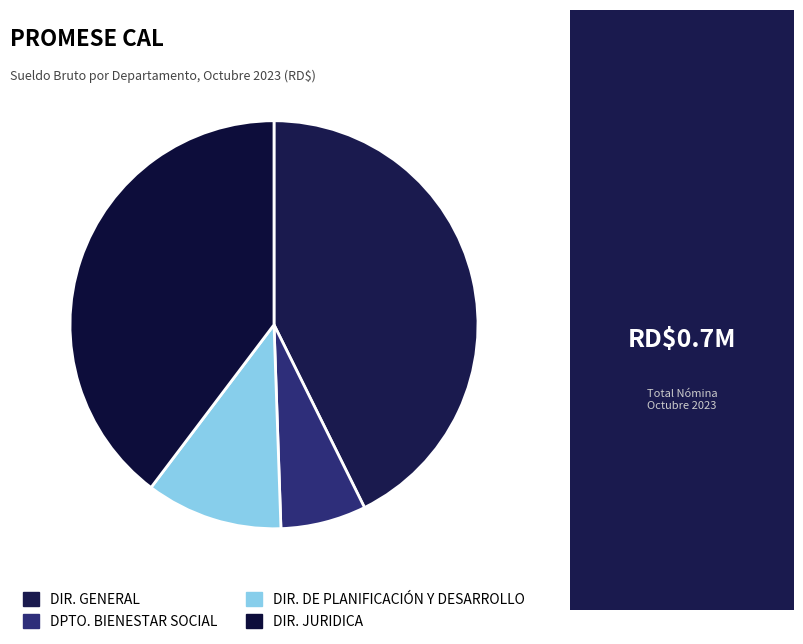

How many segments does this pie chart have?

4